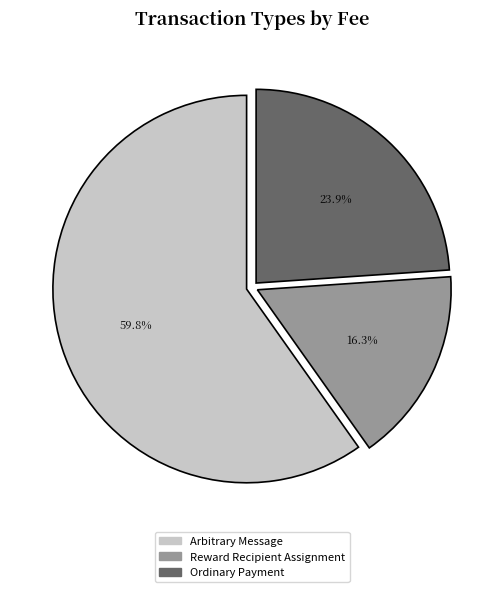

To the nearest percent, what percentage of the pie is Ordinary Payment?

24%